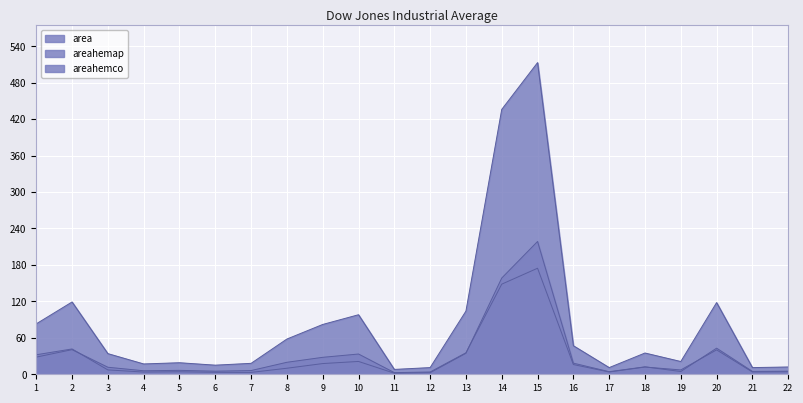

Is the value of areahemco at 12 greater than the value of areahemap at 6?

No